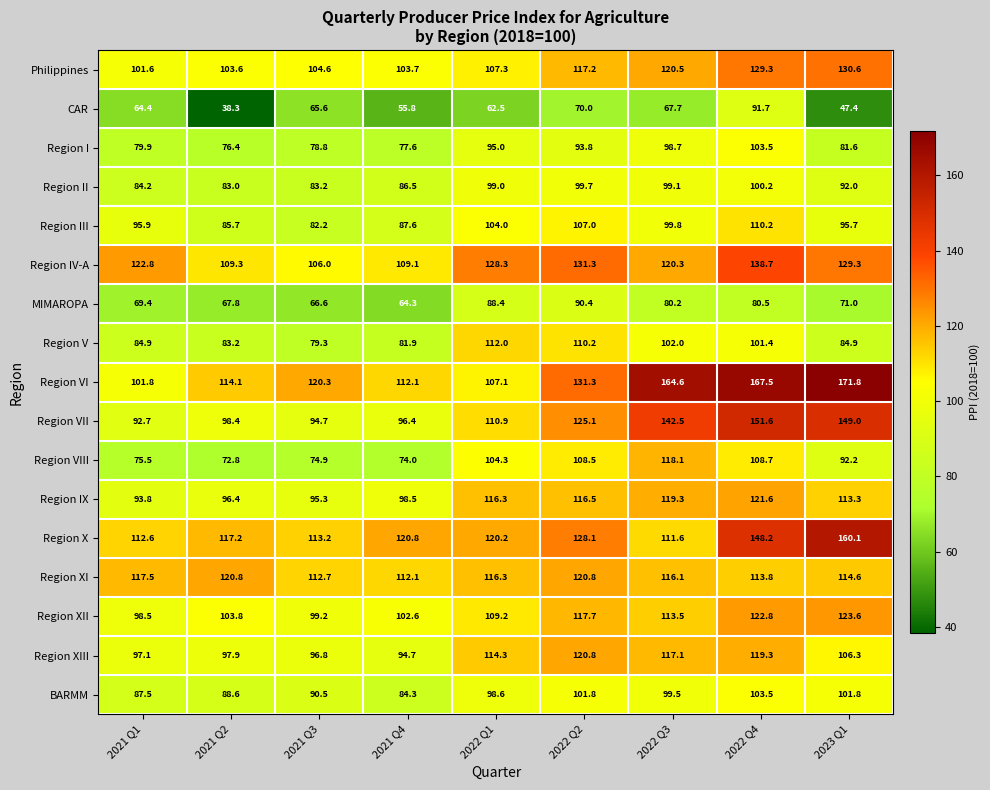

Where is Region VII nearest to the value 122?

2022 Q2